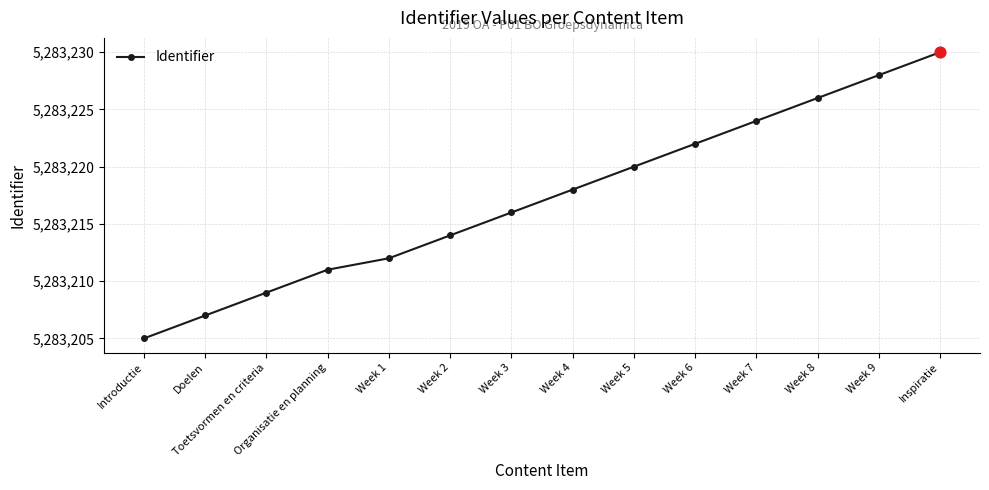

What is the change in value from Introductie to Toetsvormen en criteria?

+4